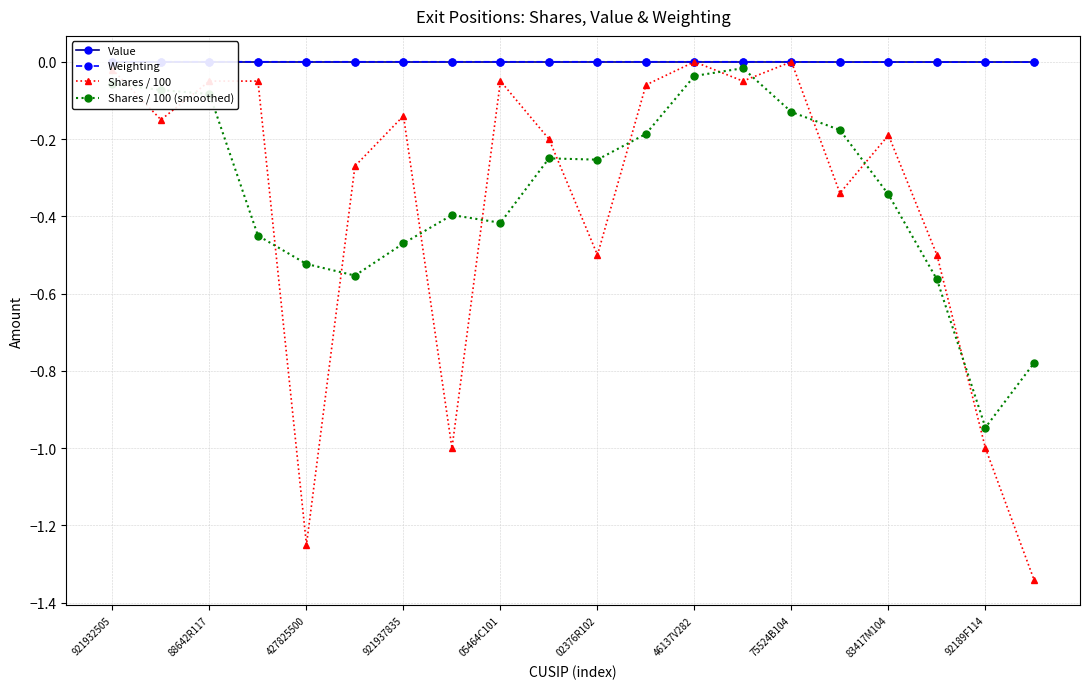

How many interior local peaks does the Shares / 100 (smoothed) series have?

3